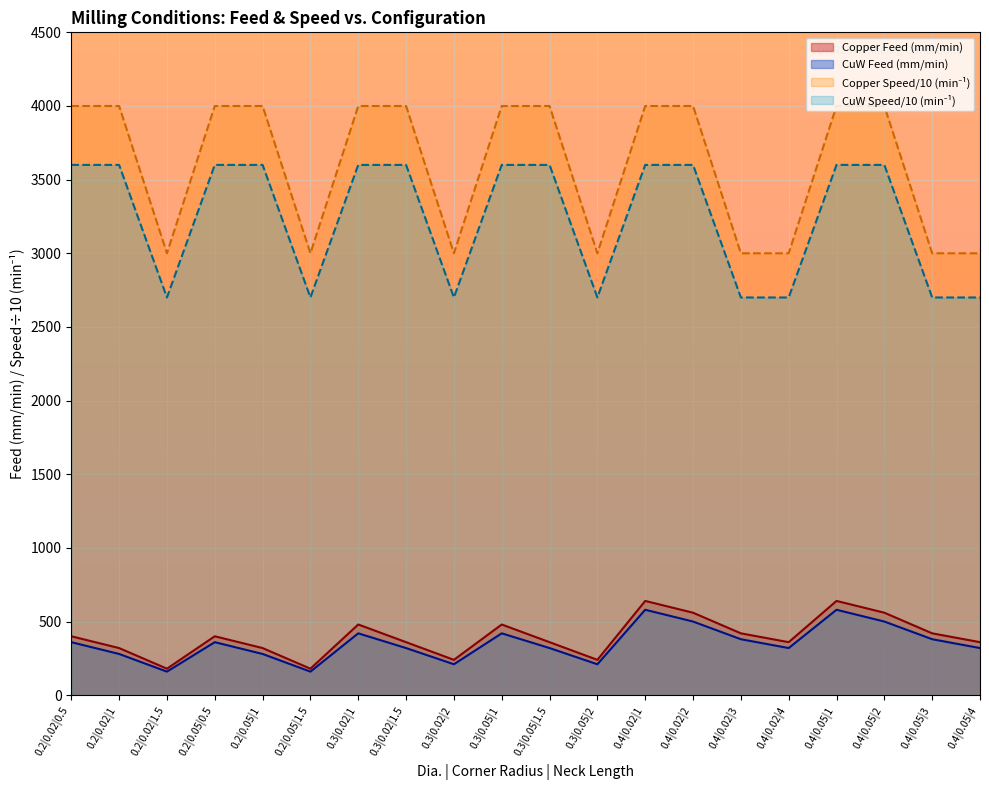

What is the greatest value displayed?

4000